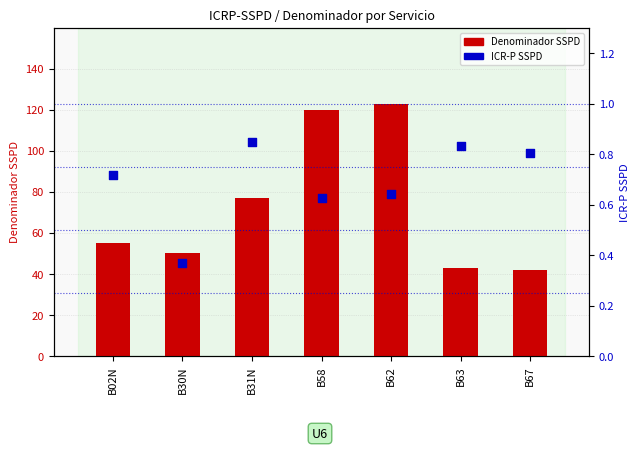

Which series contains the lowest Y value?

ICR-P SSPD